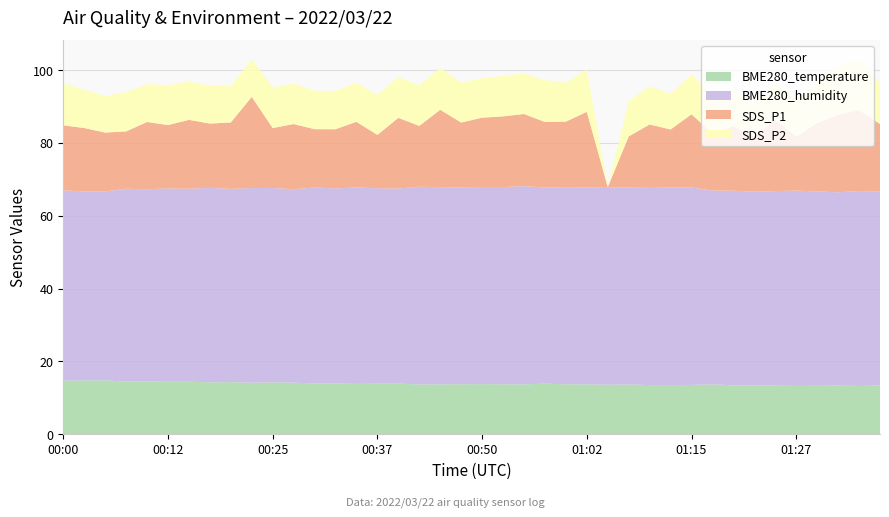

Reading left to right, extract all data points from this chart.

BME280_temperature: 00:00=14.7	00:02=14.8	00:05=14.8	00:07=14.4	00:10=14.5	00:12=14.4	00:15=14.4	00:17=14.2	00:20=14.3	00:22=14.1	00:25=14.2	00:27=14.2	00:30=13.9	00:32=13.9	00:35=13.8	00:37=13.9	00:40=13.9	00:42=13.7	00:45=13.7	00:47=13.7	00:50=13.8	00:52=13.7	00:55=13.7	00:57=13.9	01:00=13.7	01:02=13.7	01:05=13.6	01:07=13.7	01:10=13.5	01:12=13.5	01:15=13.5	01:17=13.7	01:20=13.4	01:22=13.4	01:25=13.3	01:27=13.3	01:30=13.3	01:32=13.4	01:35=13.2	01:37=13.4
BME280_humidity: 00:00=52.2	00:02=51.9	00:05=51.9	00:07=53.0	00:10=52.8	00:12=53.1	00:15=53.0	00:17=53.4	00:20=53.0	00:22=53.5	00:25=53.4	00:27=53.1	00:30=53.8	00:32=53.5	00:35=54.0	00:37=53.6	00:40=53.6	00:42=54.3	00:45=54.1	00:47=54.0	00:50=54.1	00:52=54.1	00:55=54.5	00:57=53.9	01:00=54.1	01:02=54.1	01:05=54.3	01:07=54.1	01:10=54.4	01:12=54.3	01:15=54.2	01:17=53.2	01:20=53.5	01:22=53.2	01:25=53.4	01:27=53.6	01:30=53.4	01:32=53.0	01:35=53.5	01:37=53.3
SDS_P1: 00:00=17.9	00:02=17.4	00:05=16.2	00:07=15.7	00:10=18.5	00:12=17.4	00:15=18.9	00:17=17.6	00:20=18.2	00:22=25.0	00:25=16.4	00:27=17.9	00:30=16.0	00:32=16.2	00:35=18.0	00:37=14.7	00:40=19.4	00:42=16.7	00:45=21.3	00:47=17.8	00:50=19.0	00:52=19.4	00:55=19.8	00:57=18.0	01:00=18.0	01:02=20.8	01:05=0.0	01:07=14.0	01:10=17.2	01:12=15.9	01:15=20.1	01:17=15.7	01:20=17.7	01:22=15.2	01:25=19.6	01:27=14.9	01:30=18.8	01:32=21.3	01:35=22.3	01:37=18.5
SDS_P2: 00:00=11.5	00:02=10.5	00:05=10.1	00:07=10.8	00:10=10.4	00:12=10.9	00:15=10.5	00:17=10.4	00:20=9.9	00:22=10.4	00:25=11.2	00:27=11.1	00:30=10.6	00:32=10.4	00:35=10.8	00:37=10.9	00:40=11.2	00:42=11.1	00:45=11.6	00:47=10.9	00:50=10.8	00:52=11.1	00:55=11.1	00:57=11.5	01:00=10.7	01:02=11.6	01:05=0.0	01:07=9.6	01:10=10.5	01:12=9.8	01:15=11.0	01:17=10.1	01:20=10.1	01:22=9.2	01:25=10.2	01:27=10.1	01:30=11.2	01:32=13.3	01:35=14.0	01:37=11.2